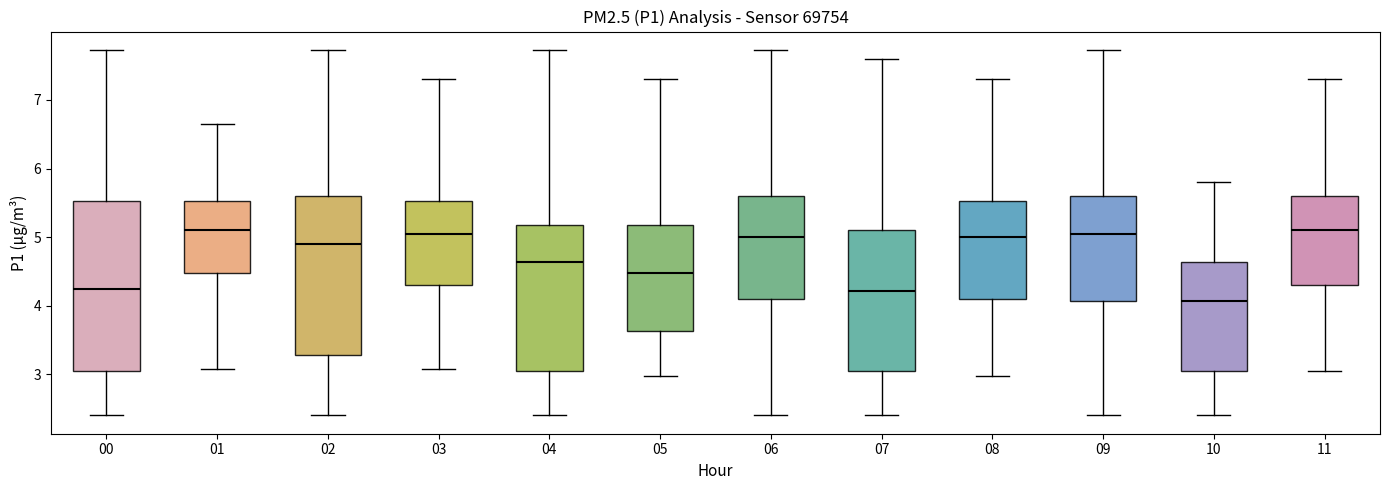

Reading left to right, transcribe this box plot: for each box, give where its median line is, the range the box spans, and where its two whiskers end, as read against the y-axis. The values are not printed on the chart, so give them approximately, as read against the axis.

00: median 4.3, box 3.1 to 5.5, whiskers 2.4 to 7.7
01: median 5.1, box 4.5 to 5.5, whiskers 3.1 to 6.7
02: median 4.9, box 3.3 to 5.6, whiskers 2.4 to 7.7
03: median 5.1, box 4.3 to 5.5, whiskers 3.1 to 7.3
04: median 4.6, box 3.1 to 5.2, whiskers 2.4 to 7.7
05: median 4.5, box 3.6 to 5.2, whiskers 3.0 to 7.3
06: median 5.0, box 4.1 to 5.6, whiskers 2.4 to 7.7
07: median 4.2, box 3.1 to 5.1, whiskers 2.4 to 7.6
08: median 5.0, box 4.1 to 5.5, whiskers 3.0 to 7.3
09: median 5.1, box 4.1 to 5.6, whiskers 2.4 to 7.7
10: median 4.1, box 3.1 to 4.6, whiskers 2.4 to 5.8
11: median 5.1, box 4.3 to 5.6, whiskers 3.1 to 7.3